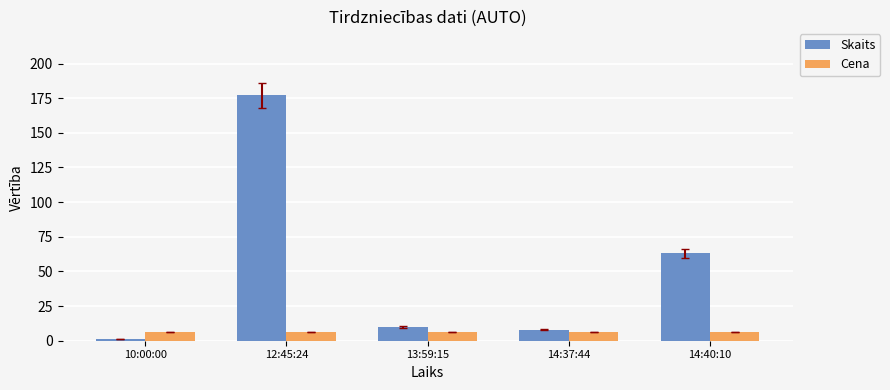

What is the label of the 2nd bar from the right?

14:37:44